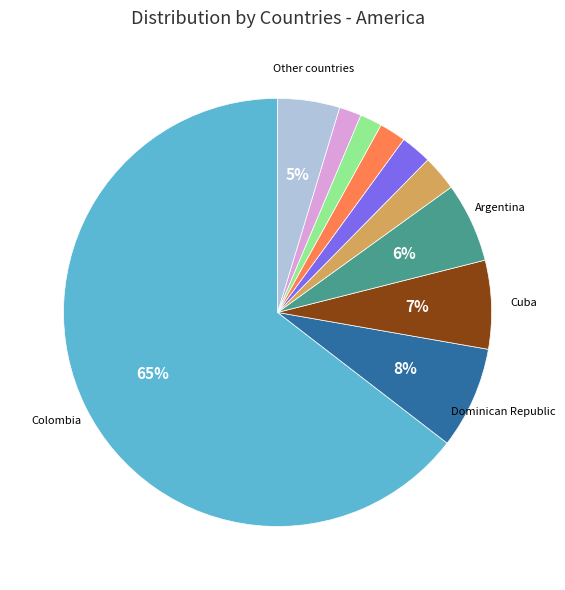

To the nearest percent, what is the average slice percentage?

10%